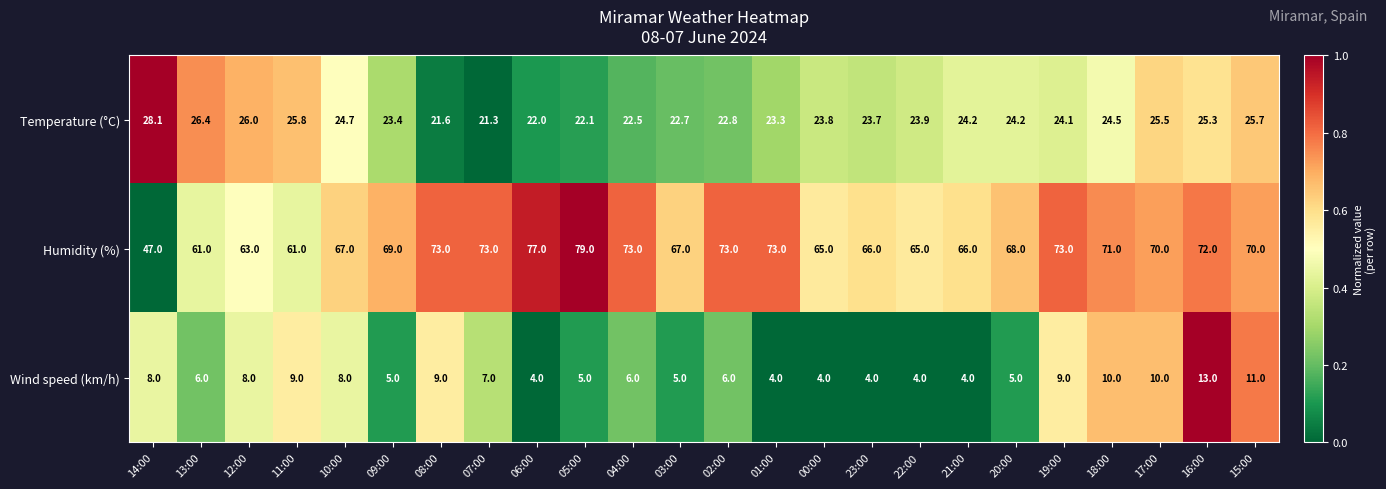

What value does the Wind speed (km/h) series have at 04:00?

6.0